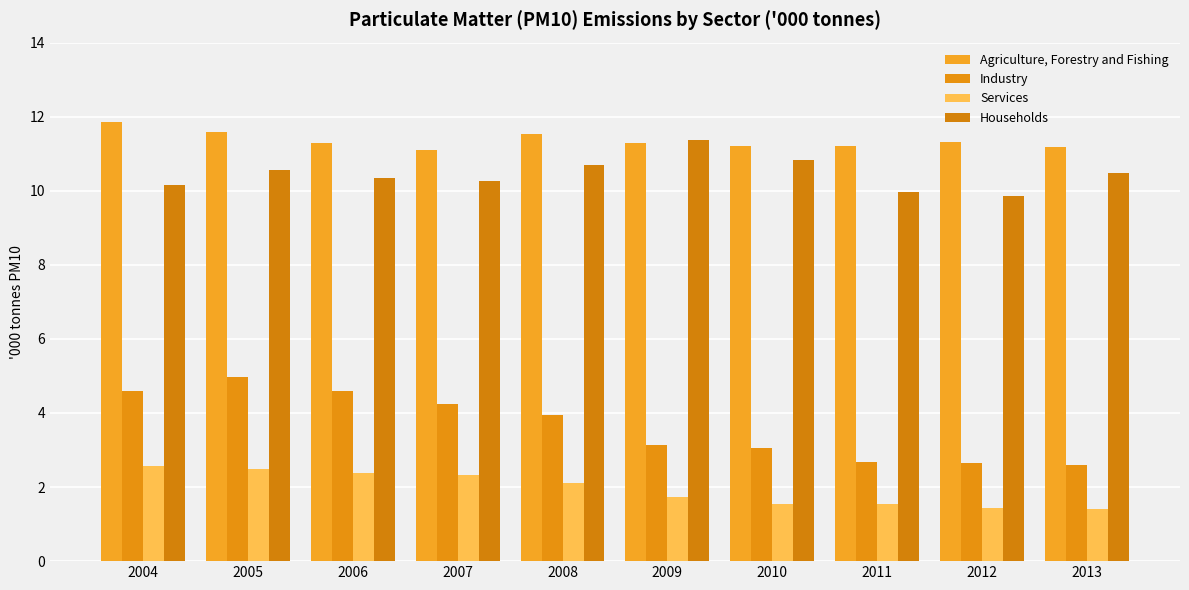

At which label does Industry first exceed 3?

2004